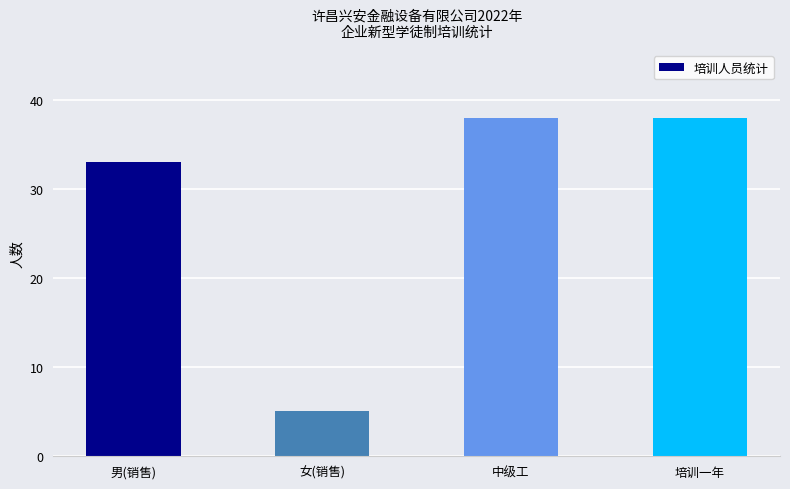

Approximately how many times larger is the value at 女(销售) compared to 男(销售)?

0.2